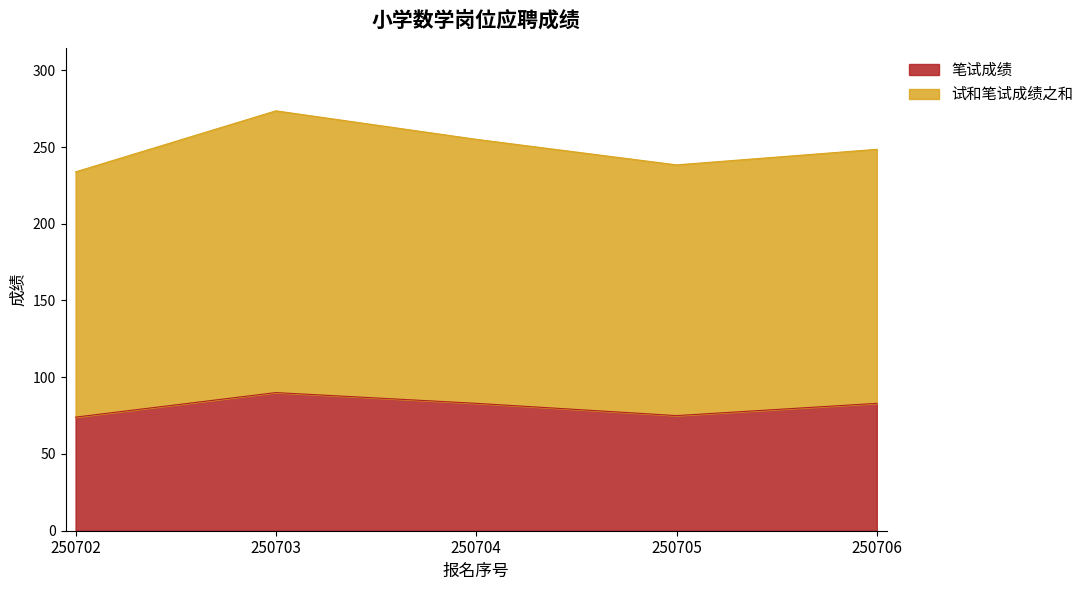

How many distinct data groups are displayed?

2